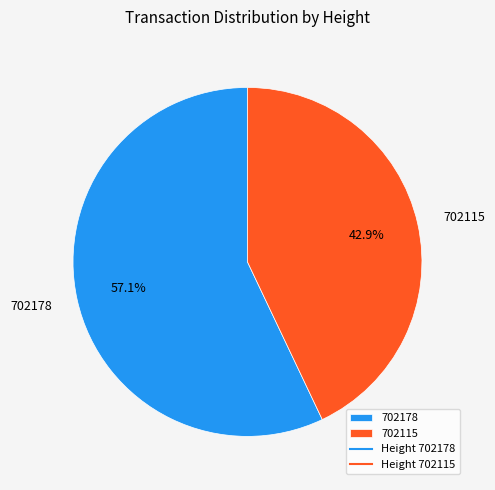

Is it true that 702178 is 65% of the pie?

False